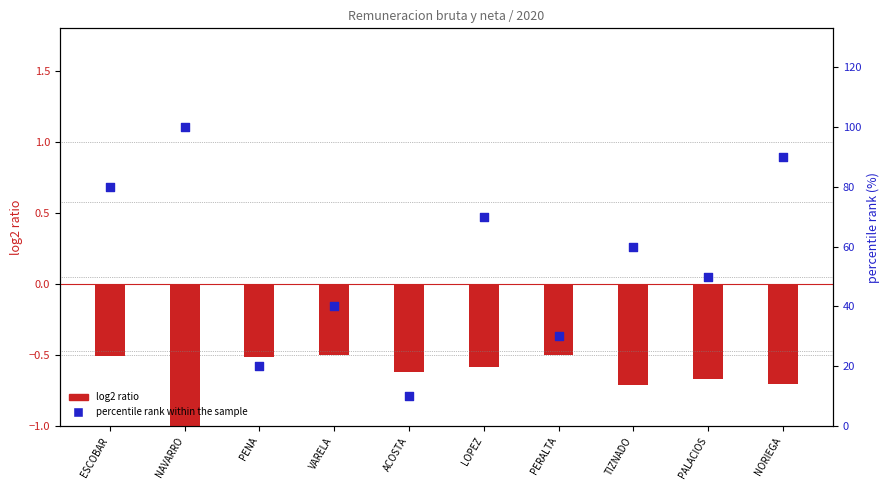

Which series has the largest total across all categories?

percentile rank within the sample